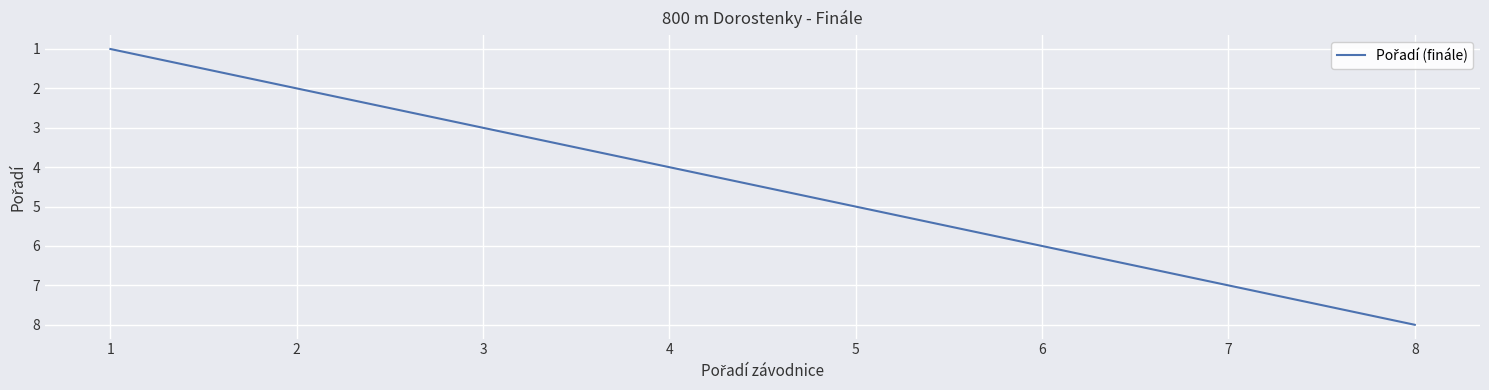

What is the change in value from 2 to 7?

+5